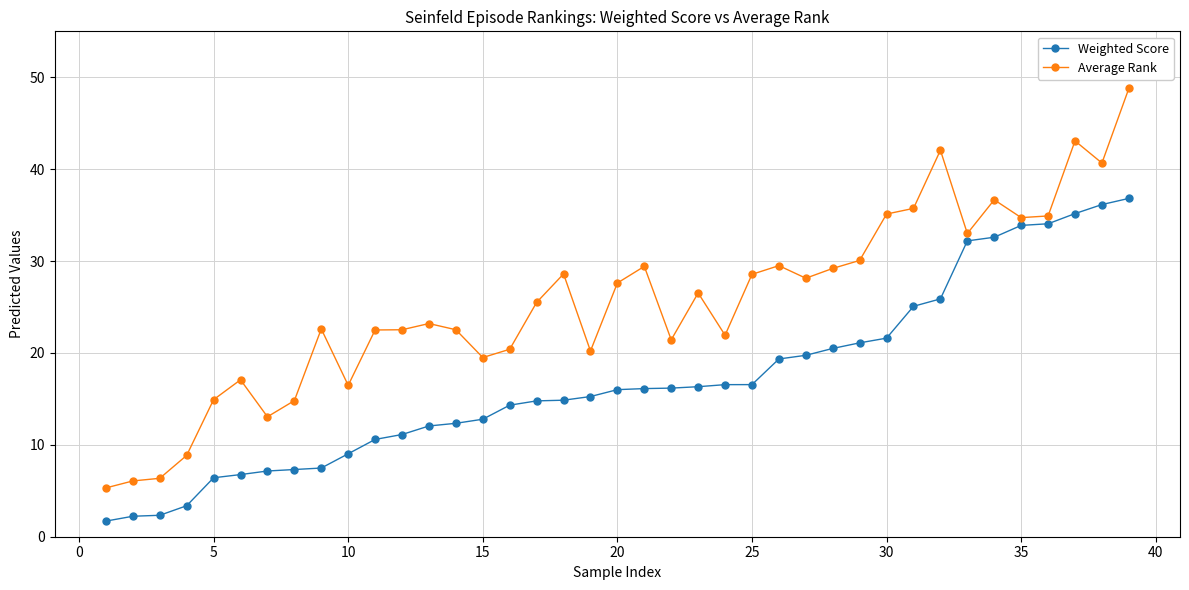

What is the difference between the maximum and minimum values in the Weighted Score series?

35.1